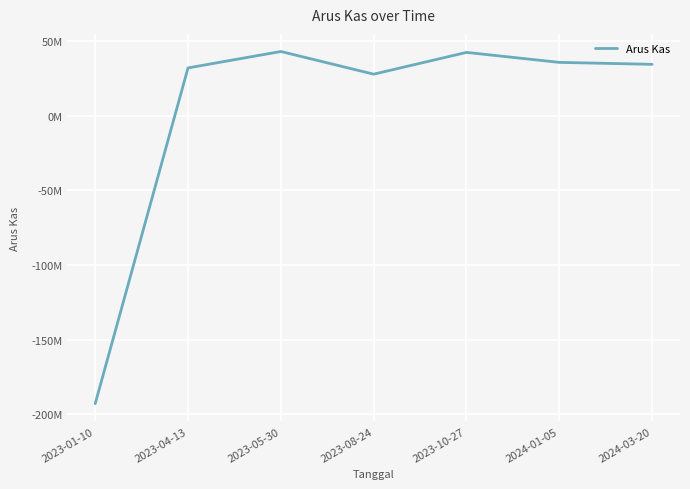

Which has a higher value, 2023-04-13 or 2023-05-30?

2023-05-30